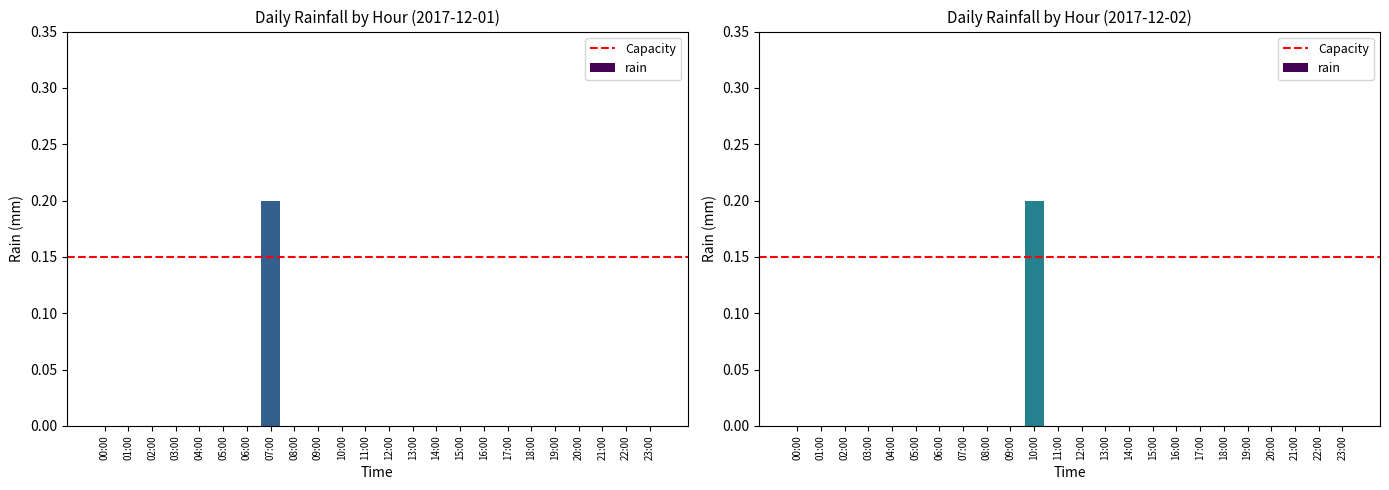

What is the label of the 11th bar from the right?

13:00